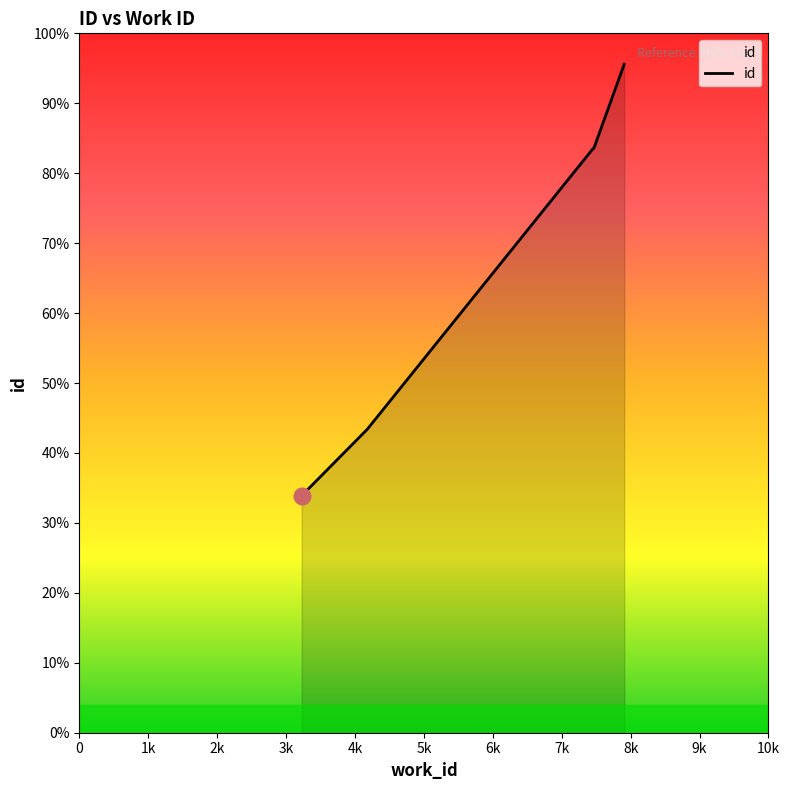

How many values exceed 20859?

4